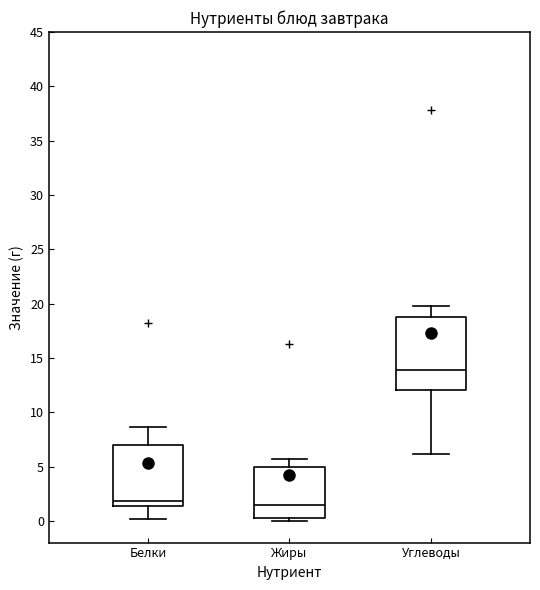

Reading left to right, read every box against the y-axis: the position of its median line, the range the box covers, and the ends of its whiskers. The values are not printed on the chart, so give them approximately, as read against the axis.

Белки: median 2.0, box 1.5 to 7.0, whiskers 0.0 to 8.5
Жиры: median 1.5, box 0.0 to 5.0, whiskers 0.0 (just below the box's lower edge) to 5.5
Углеводы: median 14.0, box 12.0 to 19.0, whiskers 6.0 to 20.0